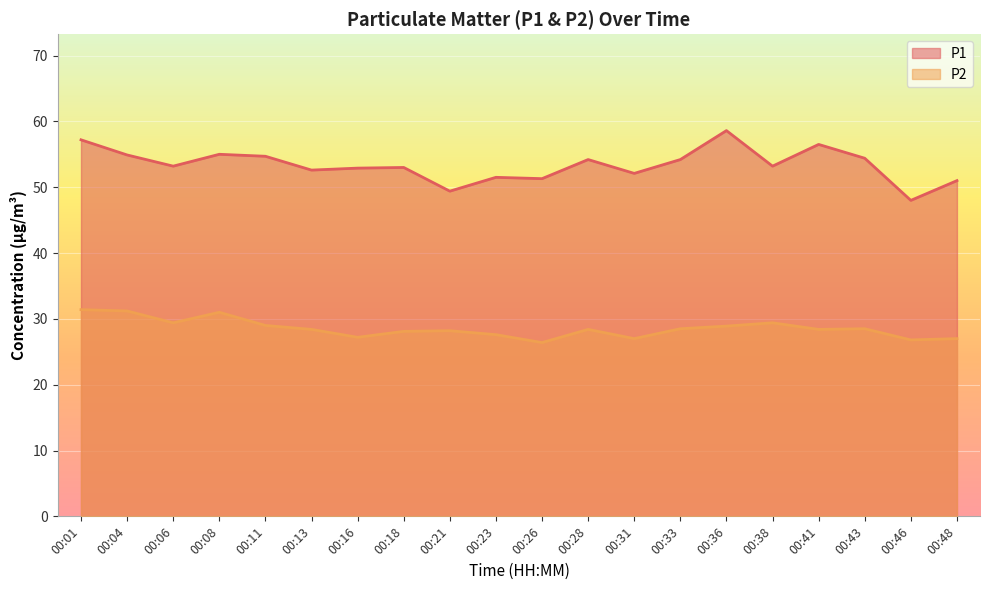

Rank the series by their maximum value, from highest to lowest.

P1, P2